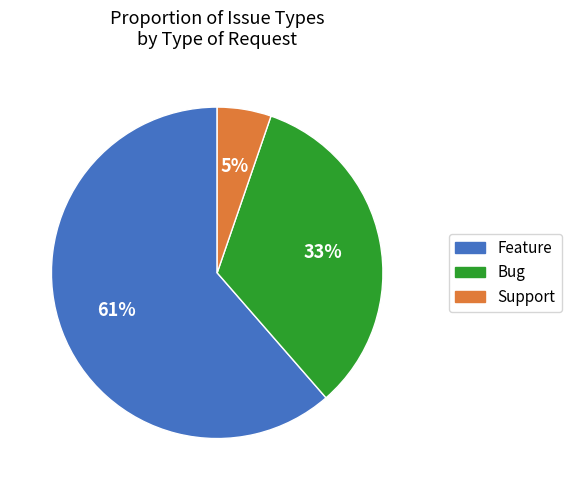

Is there a majority slice in this chart?

Yes